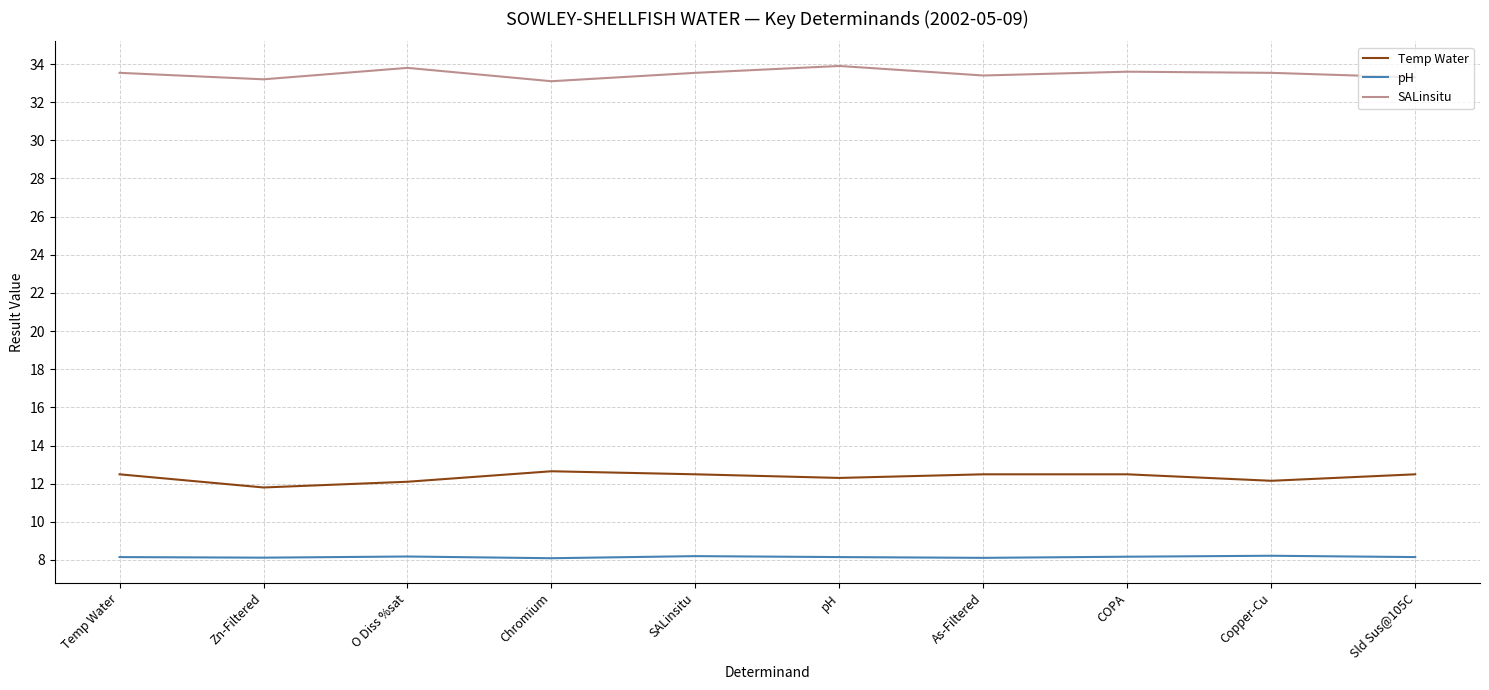

The value of SALinsitu at COPA is 46.3. True or false?

False